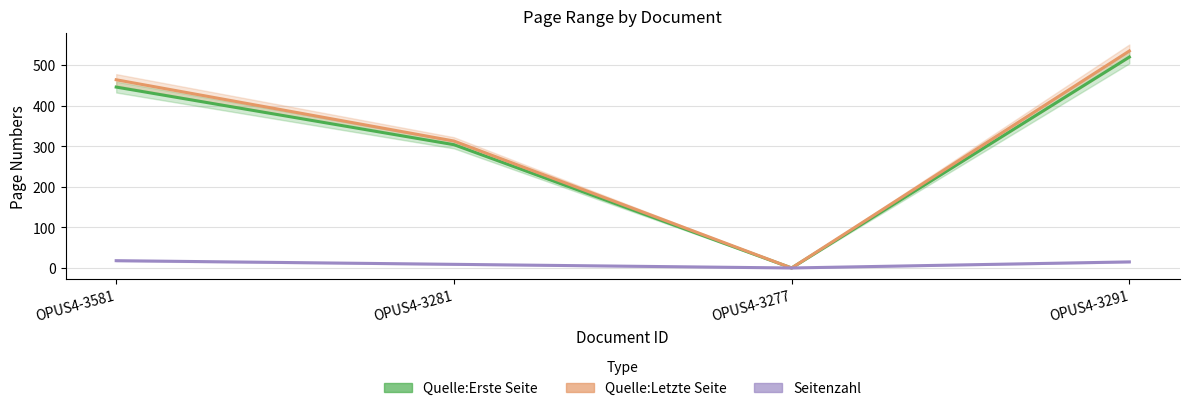

At how many categories does at least one series exceed 40?

3